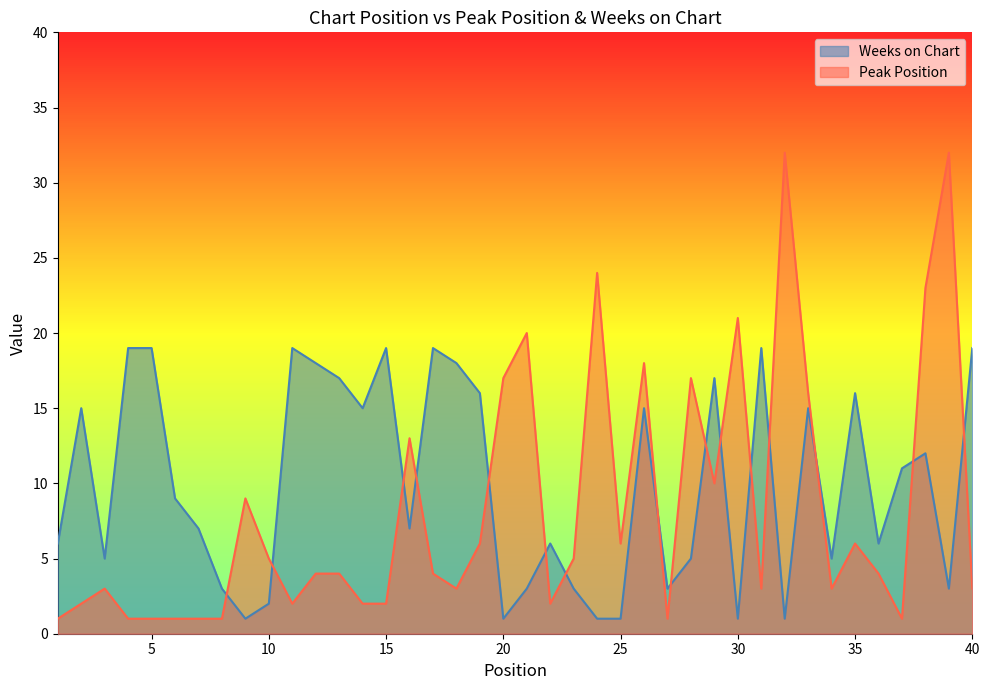

How many categories are shown in the chart?

40